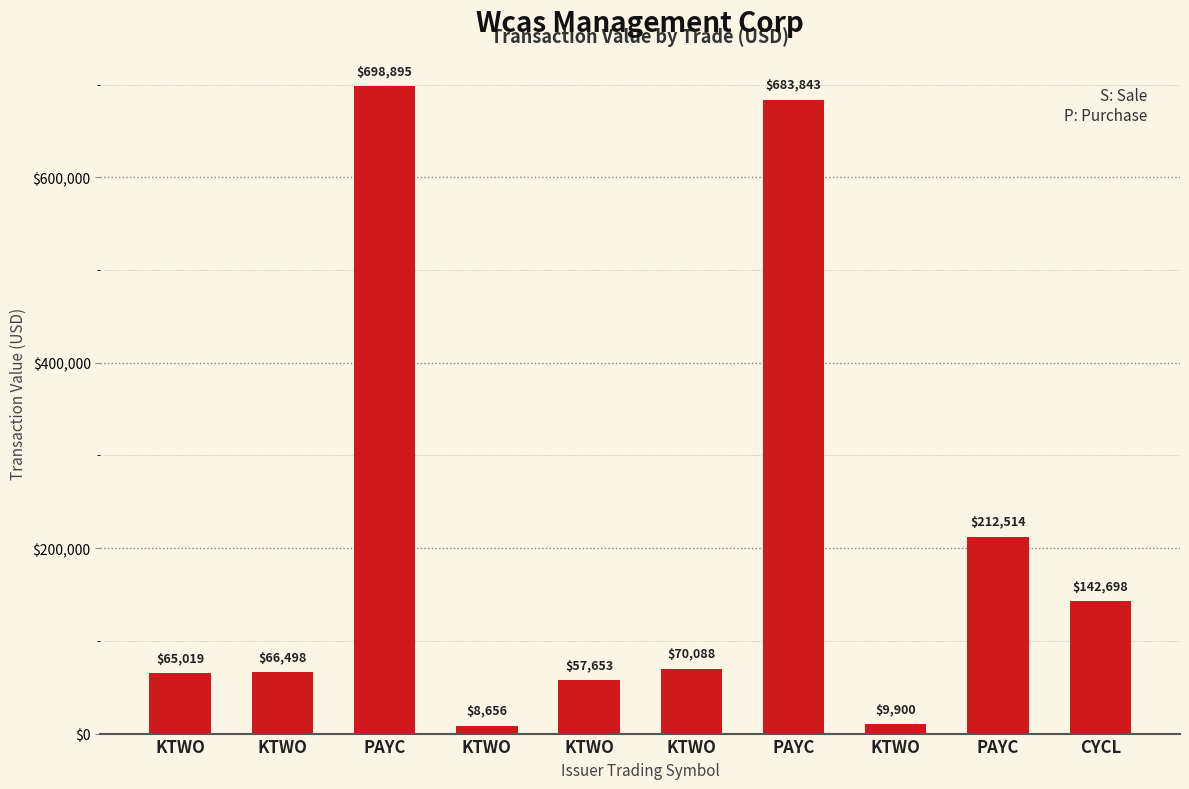

What is the ratio of the value at PAYC to the value at KTWO?

69.1